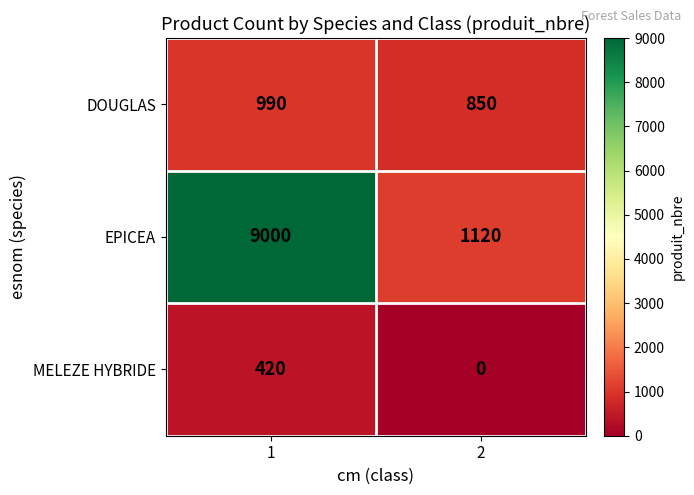

Reading left to right, list all the values displayed in this chart.

DOUGLAS: 990	850
EPICEA: 9000	1120
MELEZE HYBRIDE: 420	0